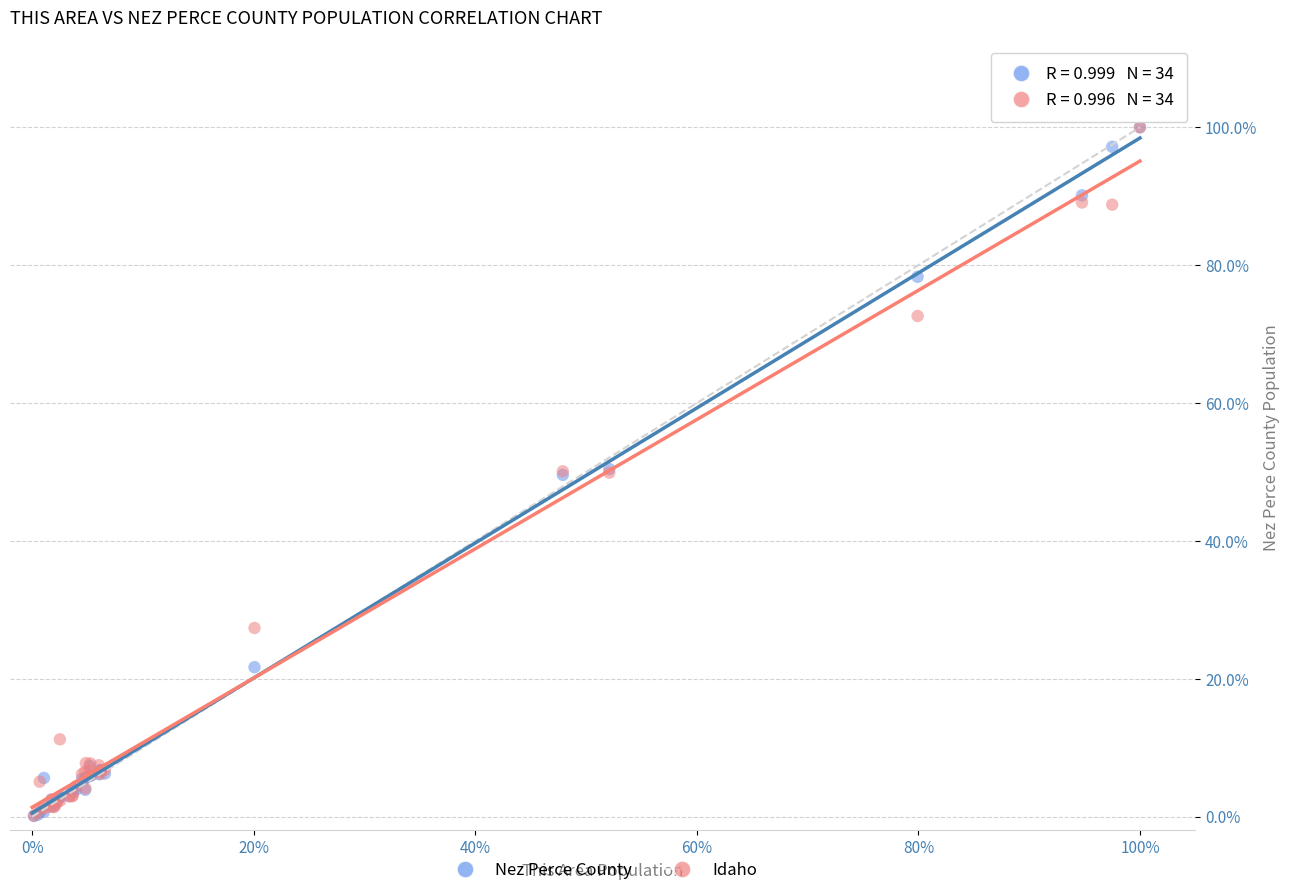

What are all the series names shown in the legend?

Nez Perce County, Idaho